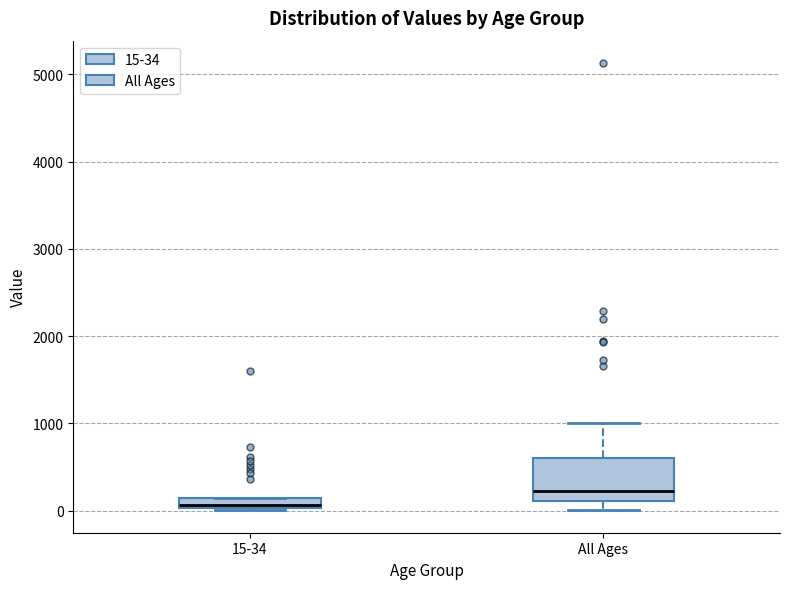

Which box is the tallest, from its lower edge to its upper edge?

All Ages